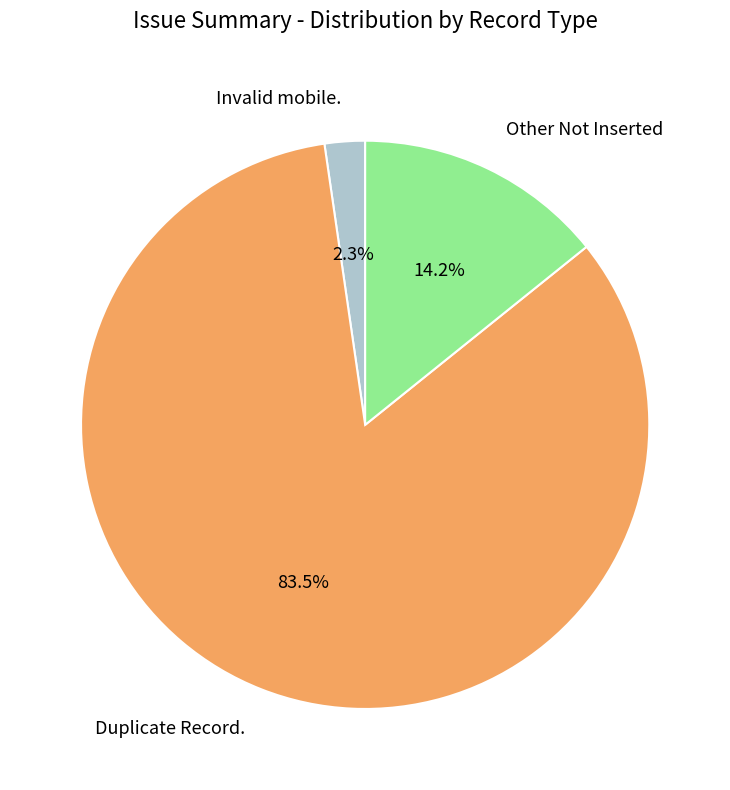

Which category accounts for the majority?

Duplicate Record.